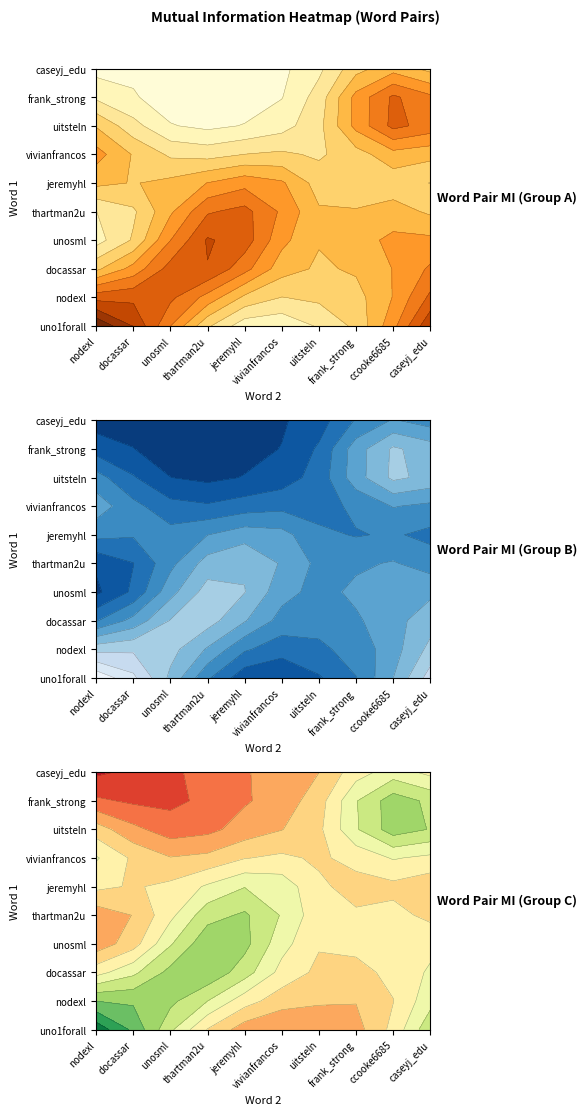

Rank the categories by uno1forall value from highest to lowest.

nodexl, caseyj_edu, docassar, unosml, thartman2u, jeremyhl, vivianfrancos, uitsteln, frank_strong, ccooke6685